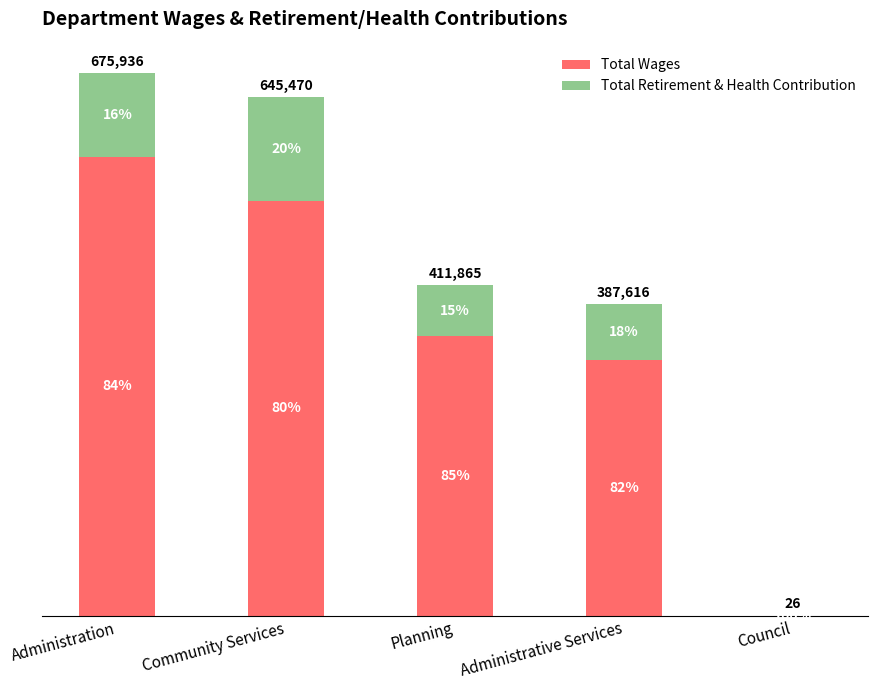

What is the difference between the maximum and second lowest values in the Total Wages series?

253032